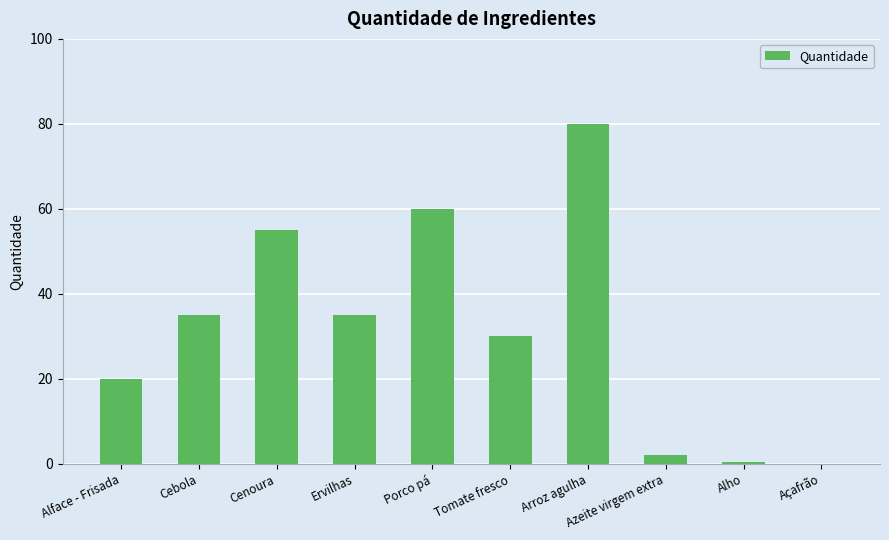

Read the value at Açafrão.

0.1